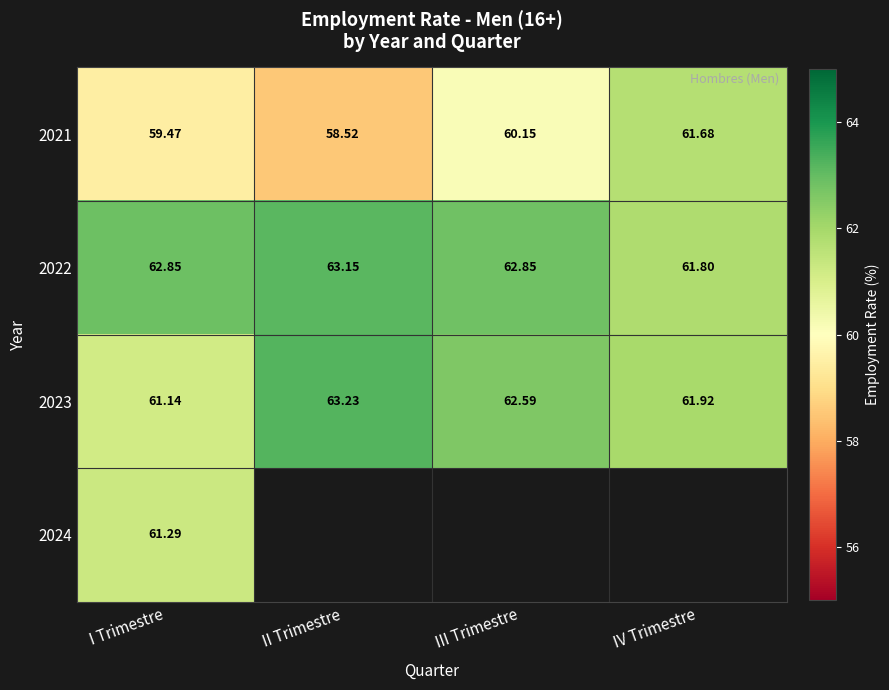

Which category has the highest value in the 2023 series?

II Trimestre